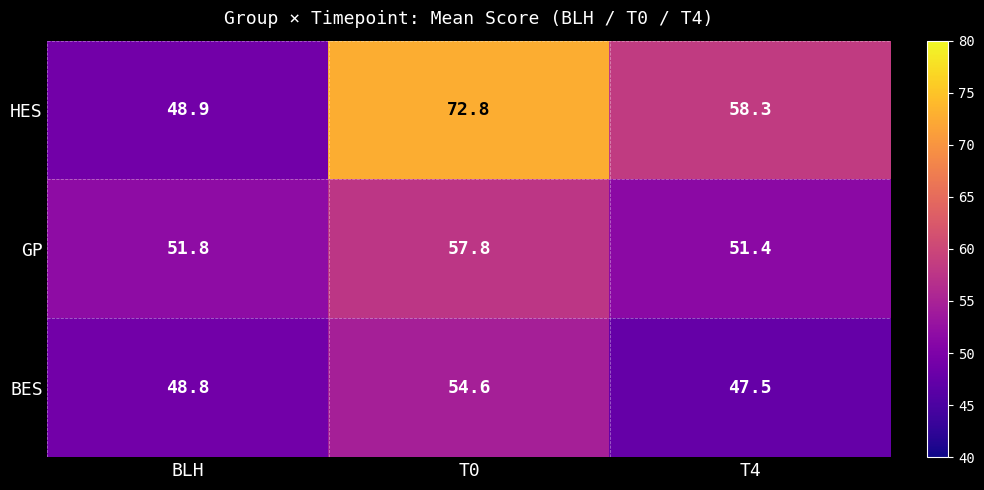

List the series in order of their overall mean, highest first.

HES, GP, BES